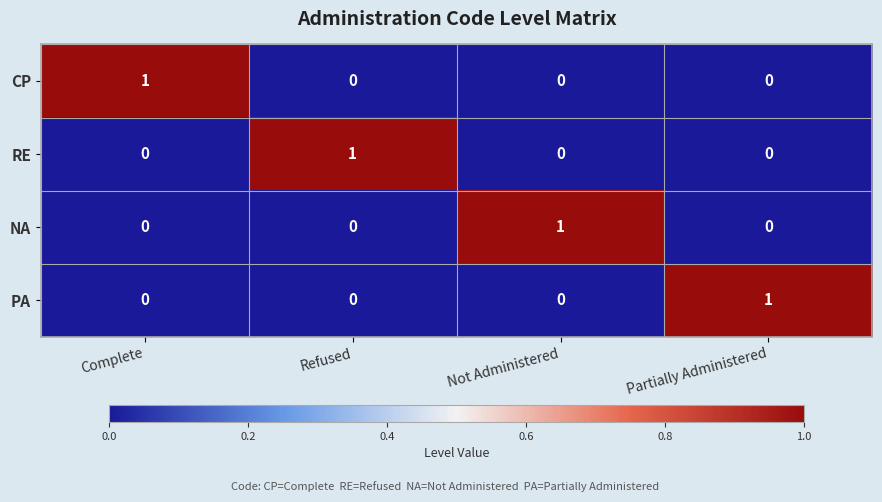

At how many categories does at least one series exceed 0?

4